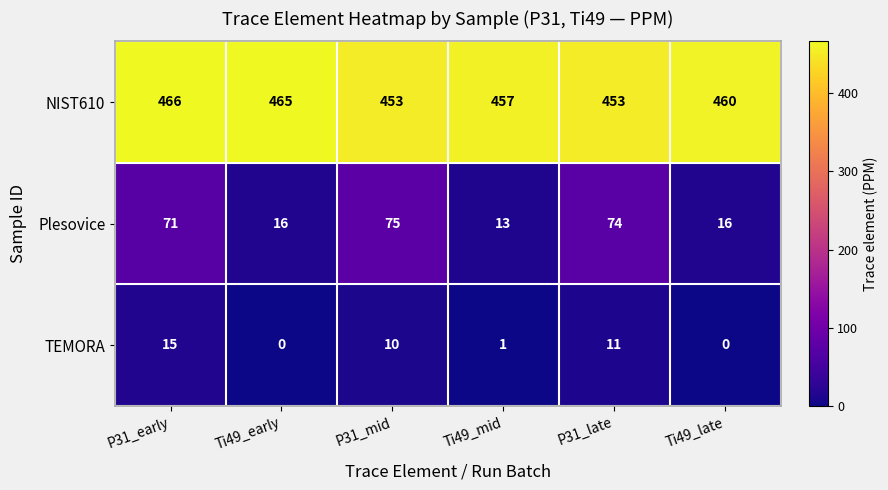

How many data points does each series have?

6